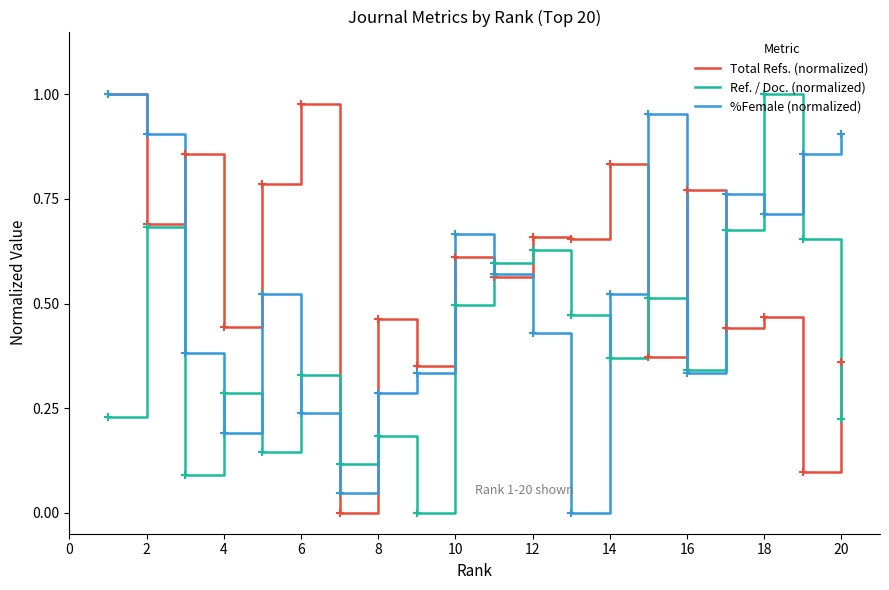

List the series in order of their overall mean, lowest first.

Ref. / Doc. (normalized), %Female (normalized), Total Refs. (normalized)